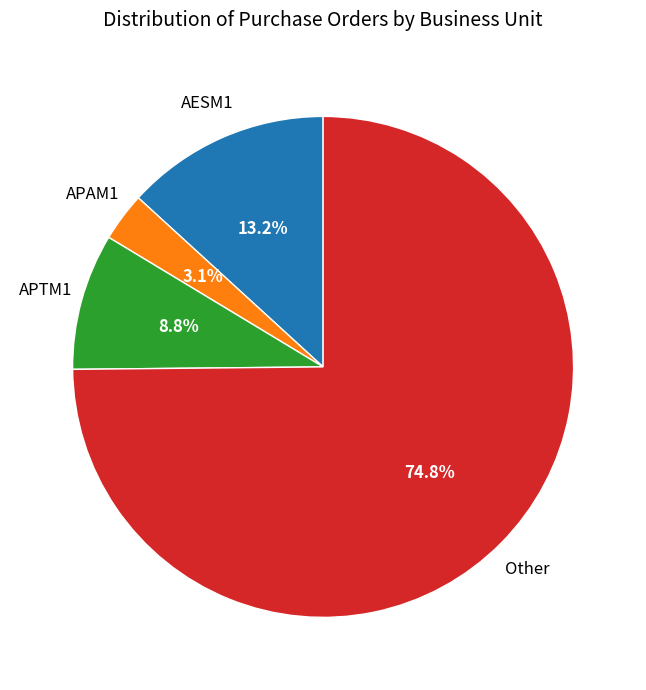

Does any single category account for the majority?

Yes